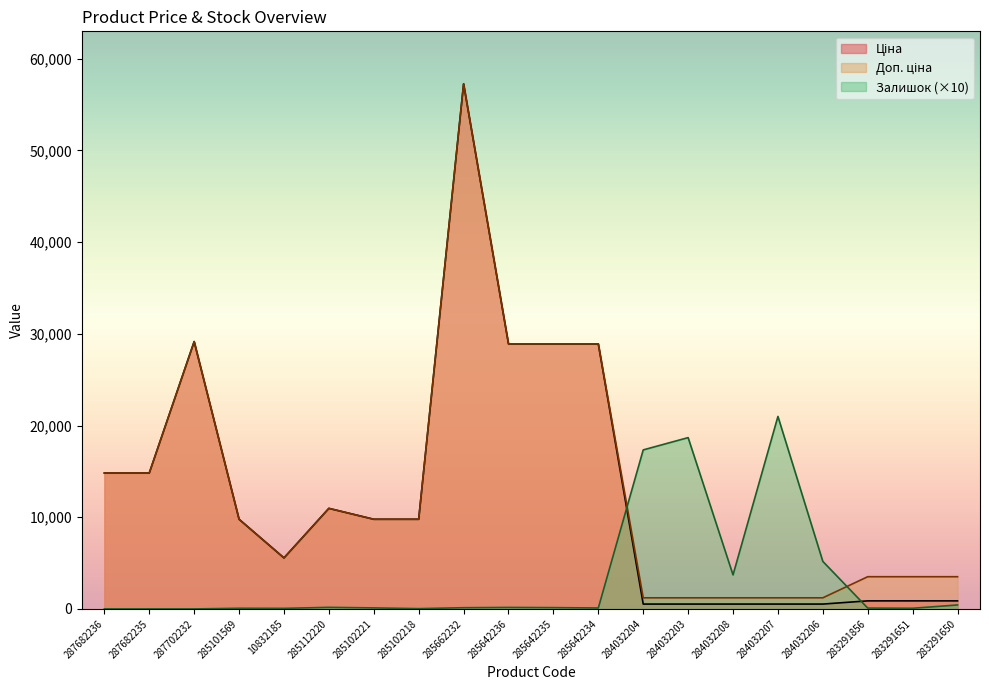

At which label is Залишок closest to 10495?

284032206